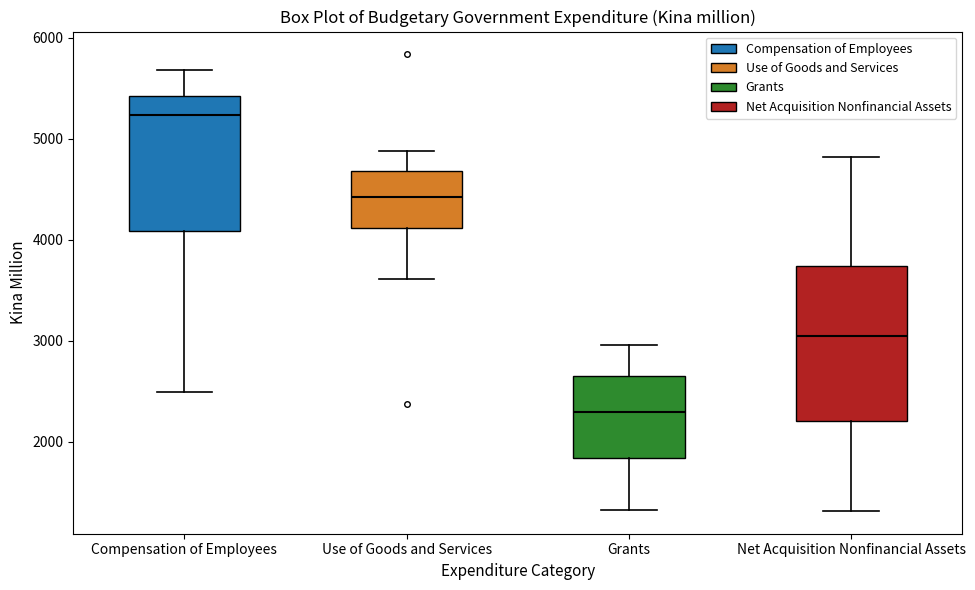

Which box has the highest median line?

Compensation of Employees